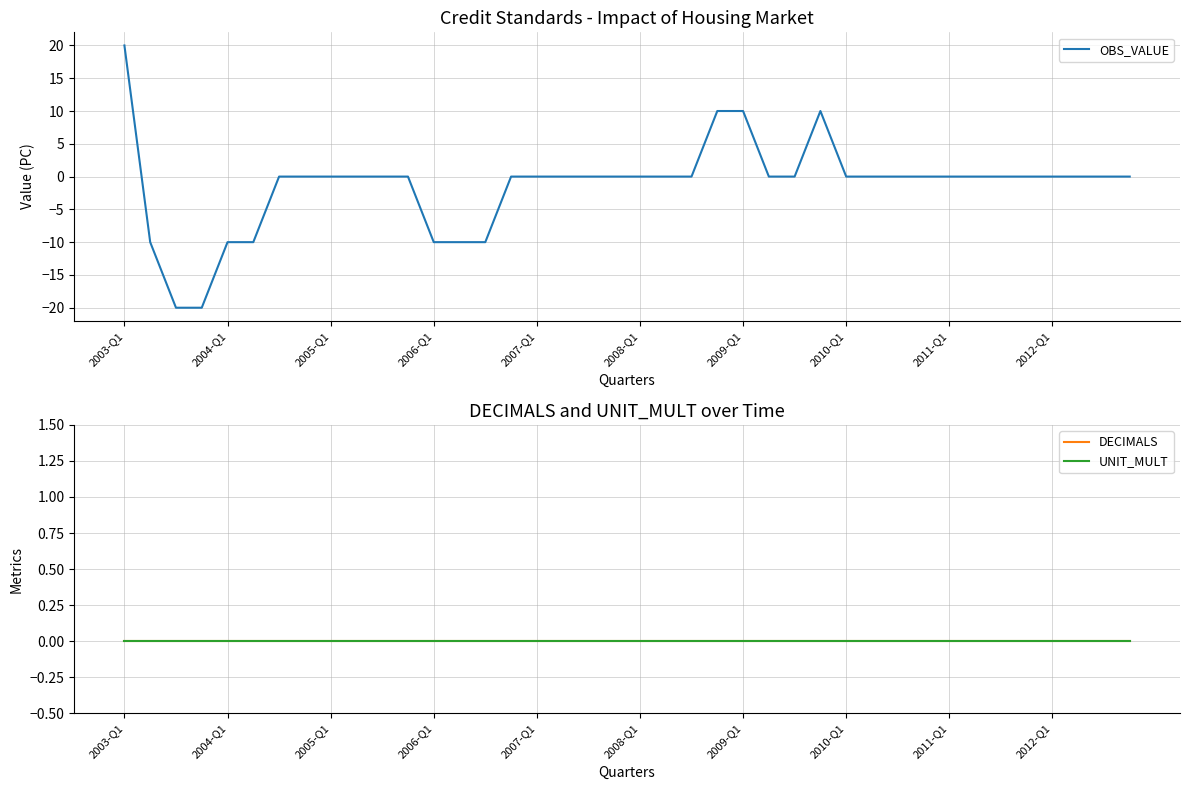

Is it true that OBS_VALUE equals 29 at 2003-Q1?

False